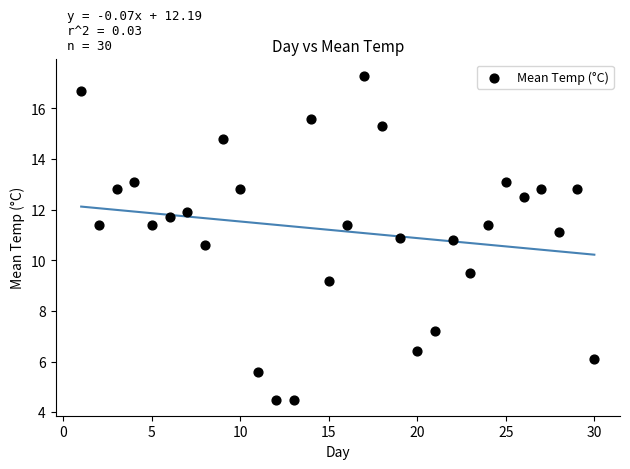

What is the range of X values (max minus min)?

29.0